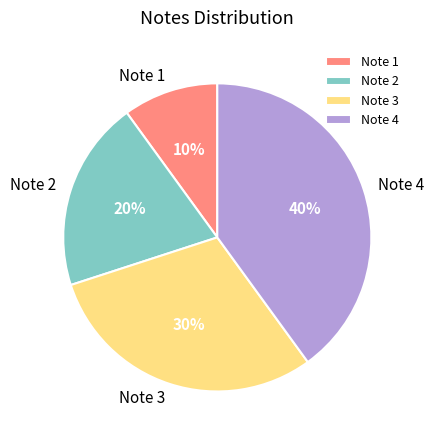

To the nearest percent, what is the difference between the largest and smallest slice percentages?

30%